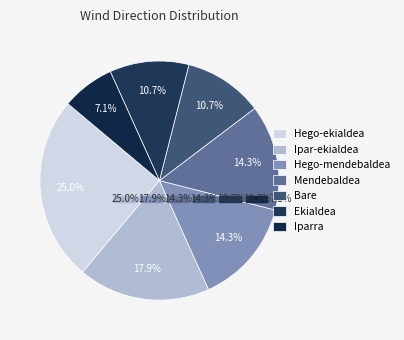

To the nearest percent, what portion does Mendebaldea represent?

14%